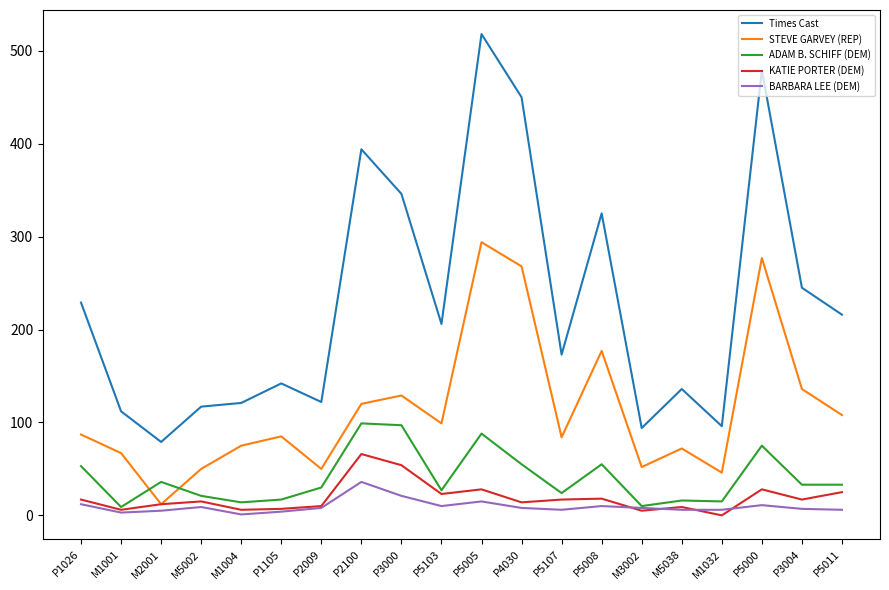

Is it true that ADAM B. SCHIFF (DEM) equals 53 at P1026?

True